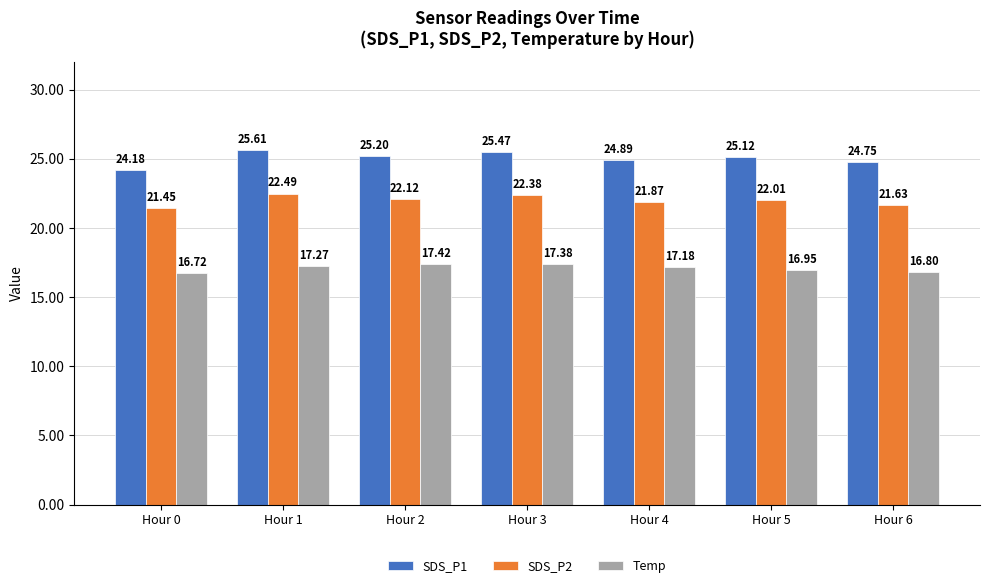

What is the difference between the highest and lowest values at Hour 3?

8.1